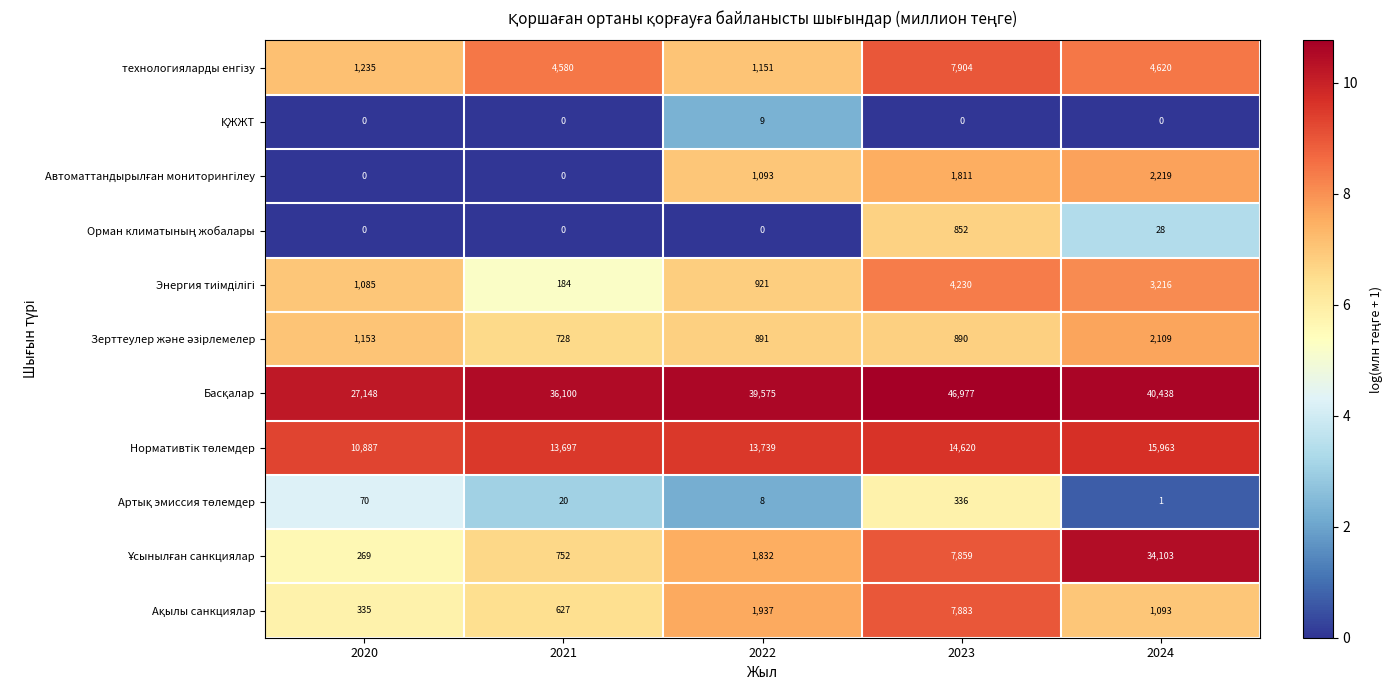

Which label corresponds to the largest value in the chart?

2023